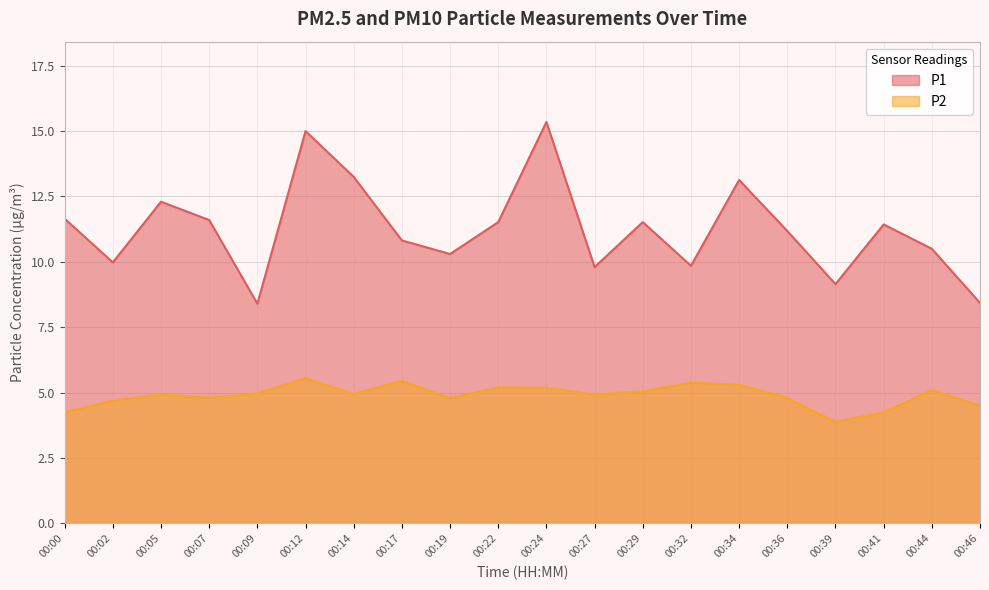

What is the sum of all P1 values?

225.2